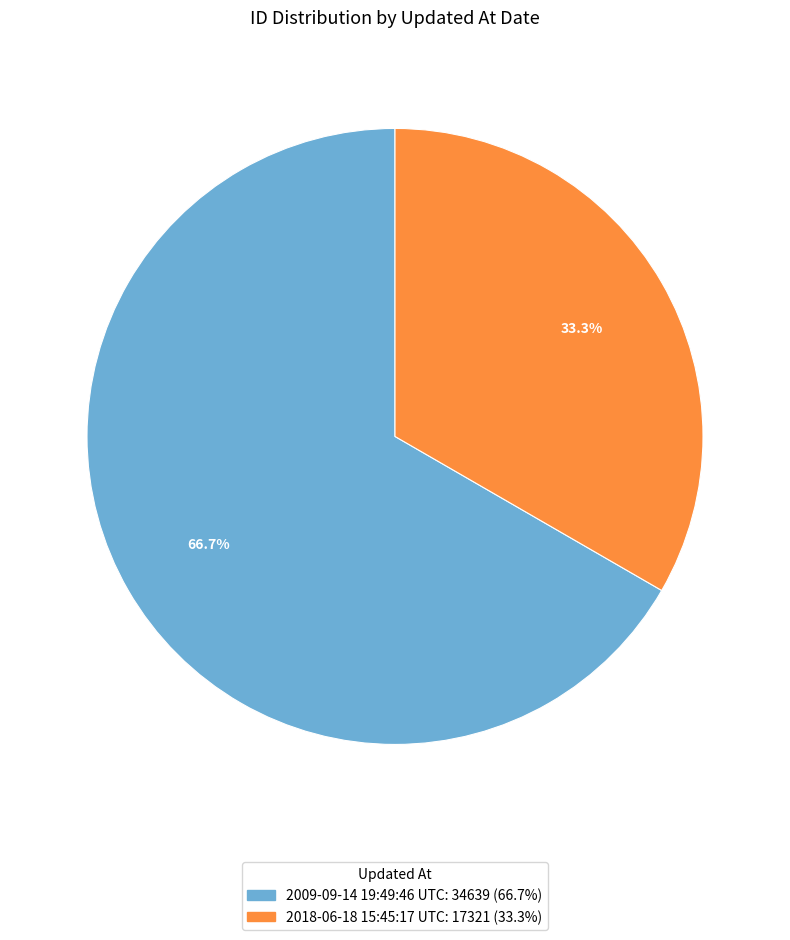

Is there a majority slice in this chart?

Yes